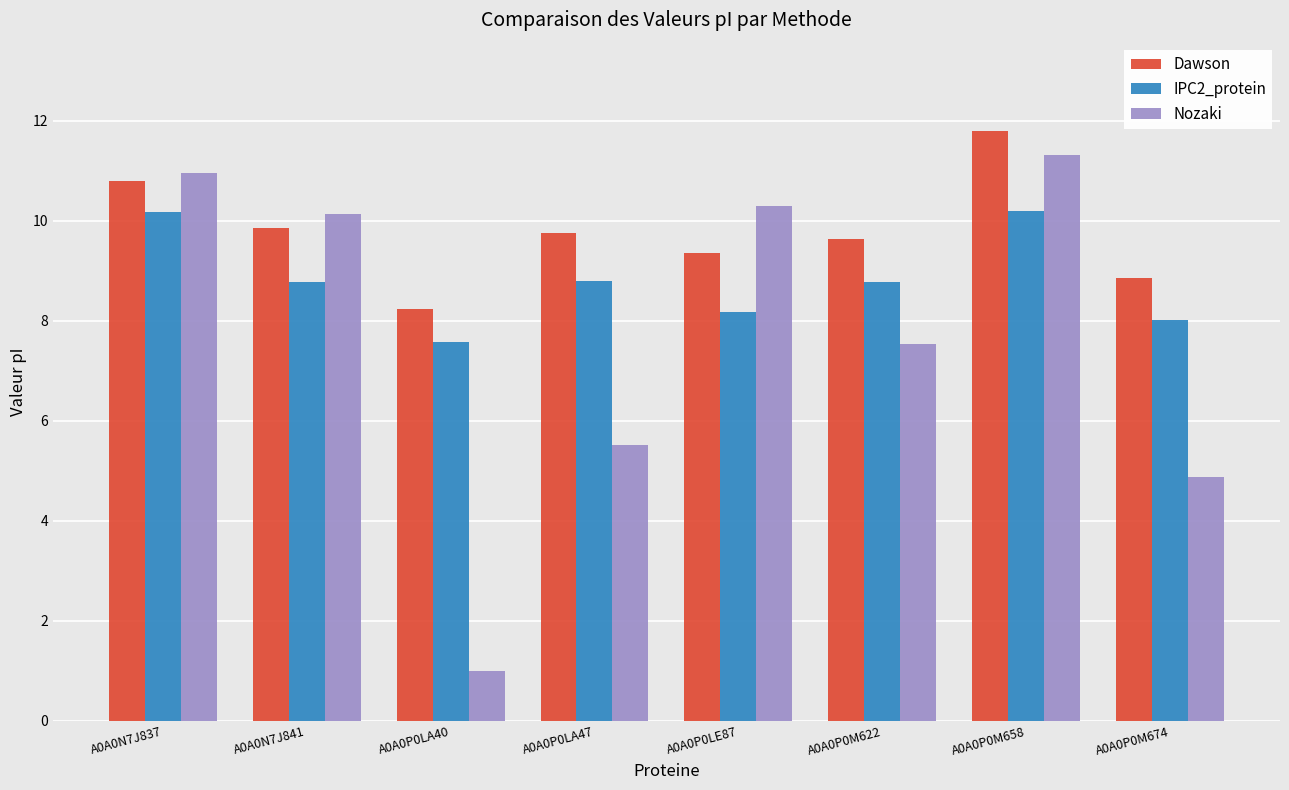

At which label does Nozaki reach its minimum?

A0A0P0LA40